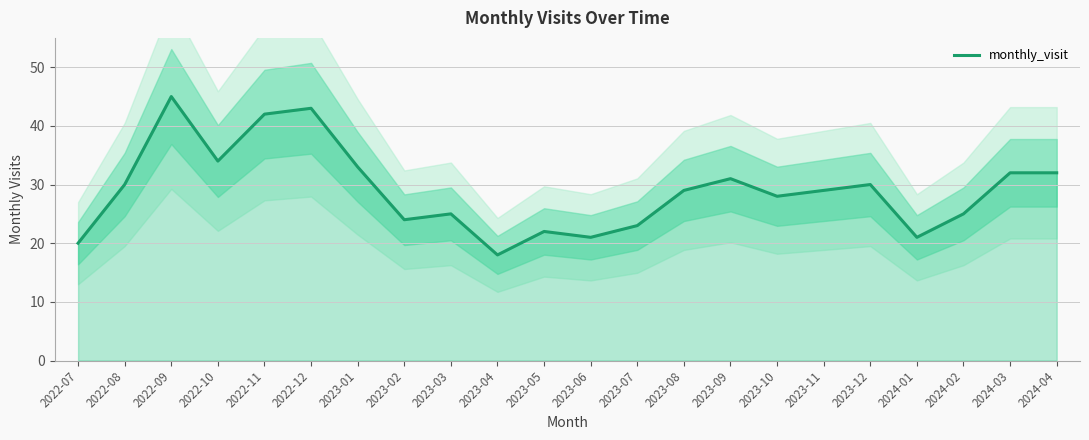

Approximately how many times larger is the value at 2024-04 compared to 2024-03?

1.0